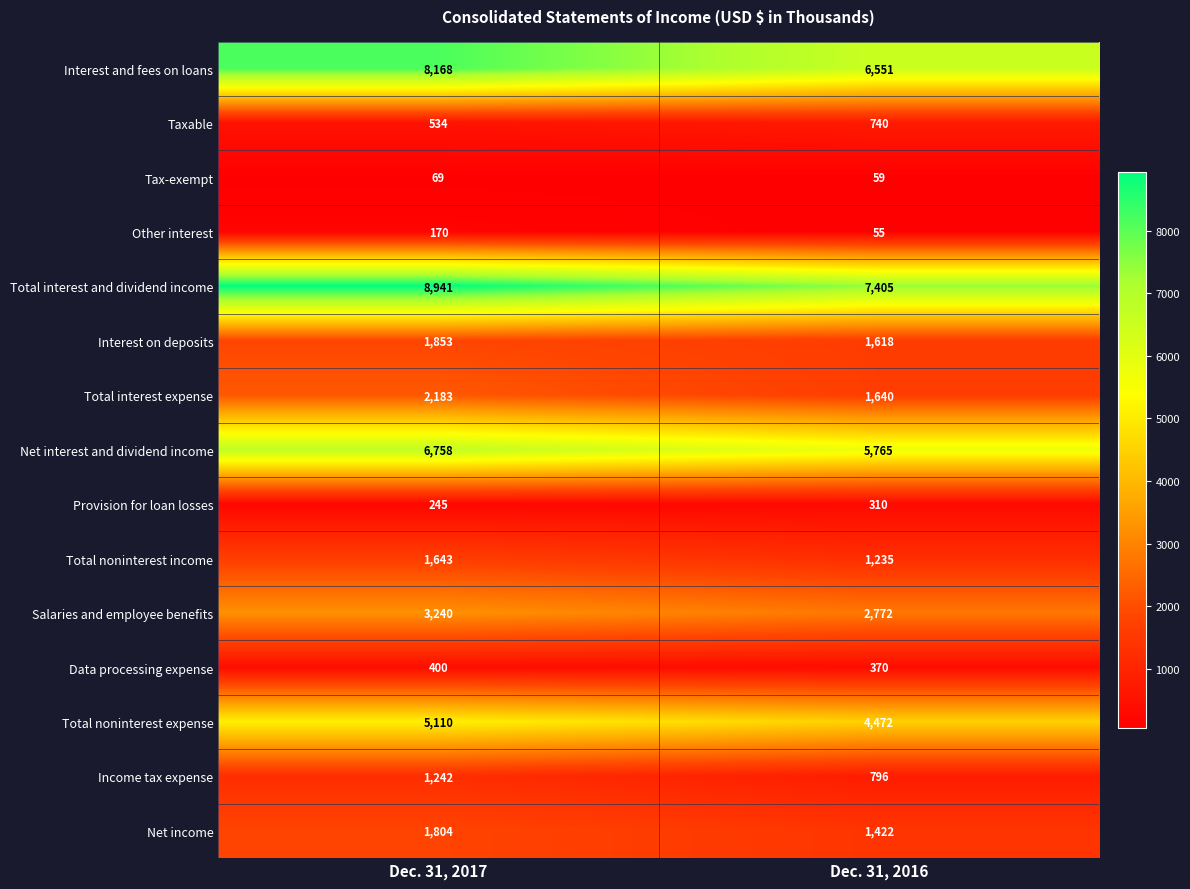

Reading right to left, list all the values displayed in this chart.

Interest and fees on loans: 6551	8168
Taxable: 740	534
Tax-exempt: 59	69
Other interest: 55	170
Total interest and dividend income: 7405	8941
Interest on deposits: 1618	1853
Total interest expense: 1640	2183
Net interest and dividend income: 5765	6758
Provision for loan losses: 310	245
Total noninterest income: 1235	1643
Salaries and employee benefits: 2772	3240
Data processing expense: 370	400
Total noninterest expense: 4472	5110
Income tax expense: 796	1242
Net income: 1422	1804